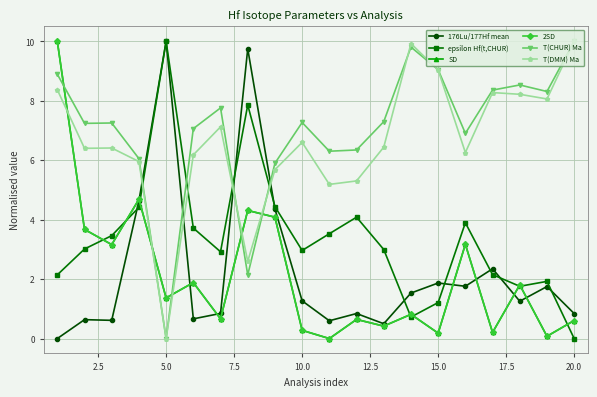

True or false: T(CHUR) Ma and epsilon Hf(t,CHUR) cross at least once.

True